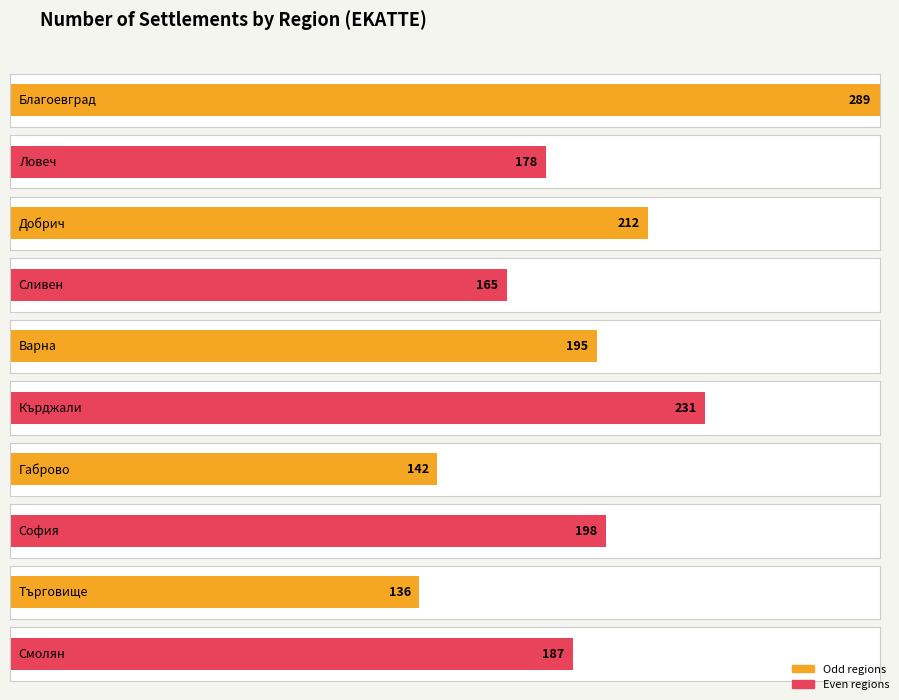

Is it true that BG4 equals 65 at KRZ?

False